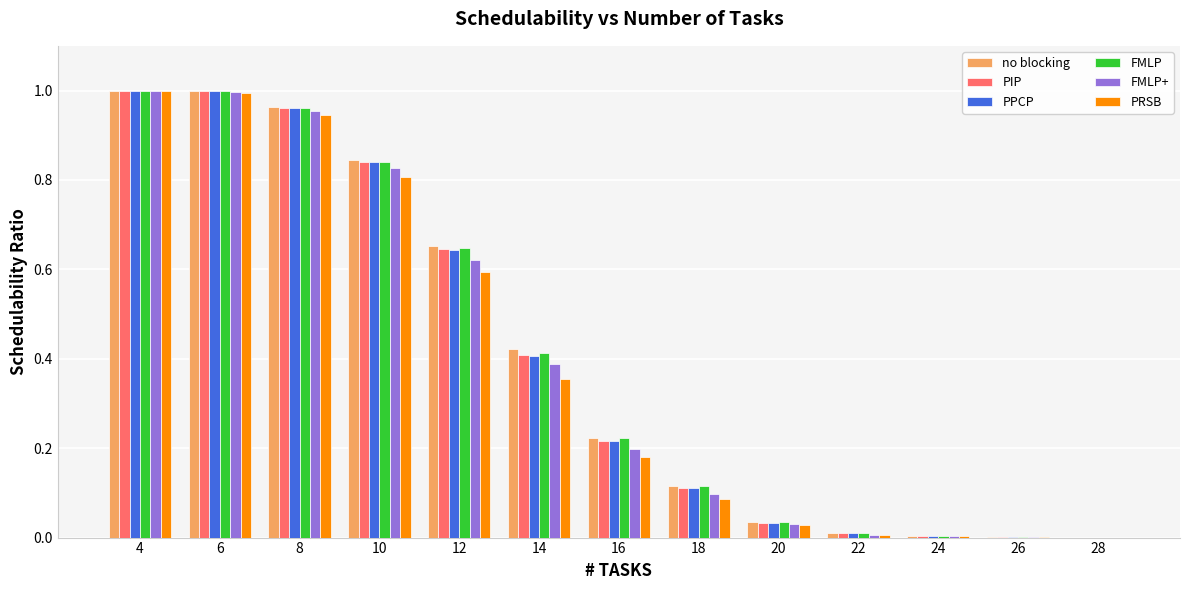

Which series changed the most between 4 and 10?

PRSB